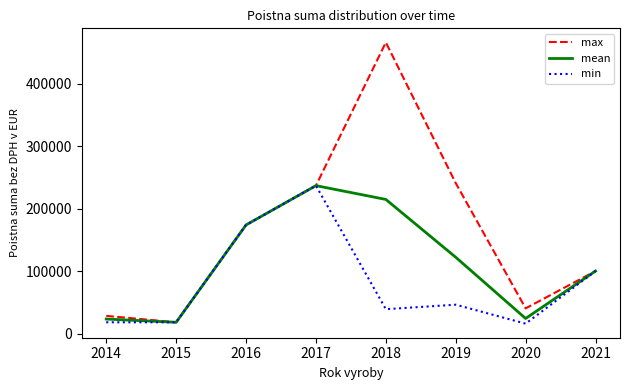

How many categories are shown in the chart?

8